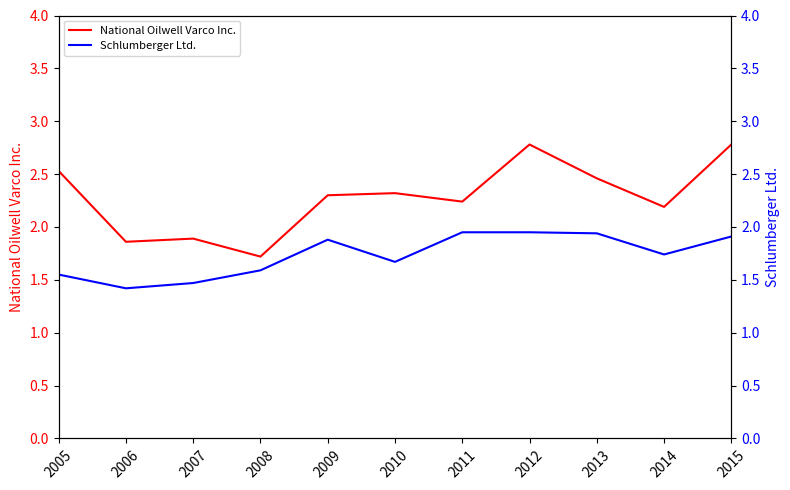

What are all the series names shown in the legend?

National Oilwell Varco Inc., Schlumberger Ltd.